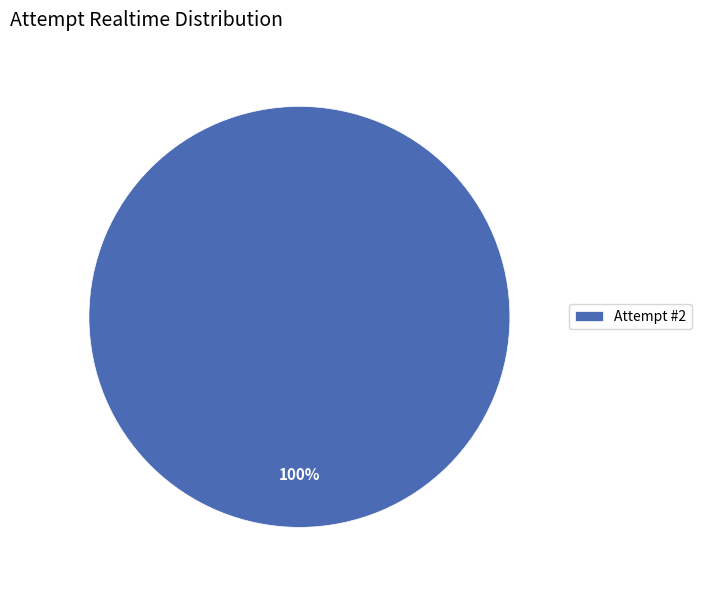

Is there a majority slice in this chart?

Yes